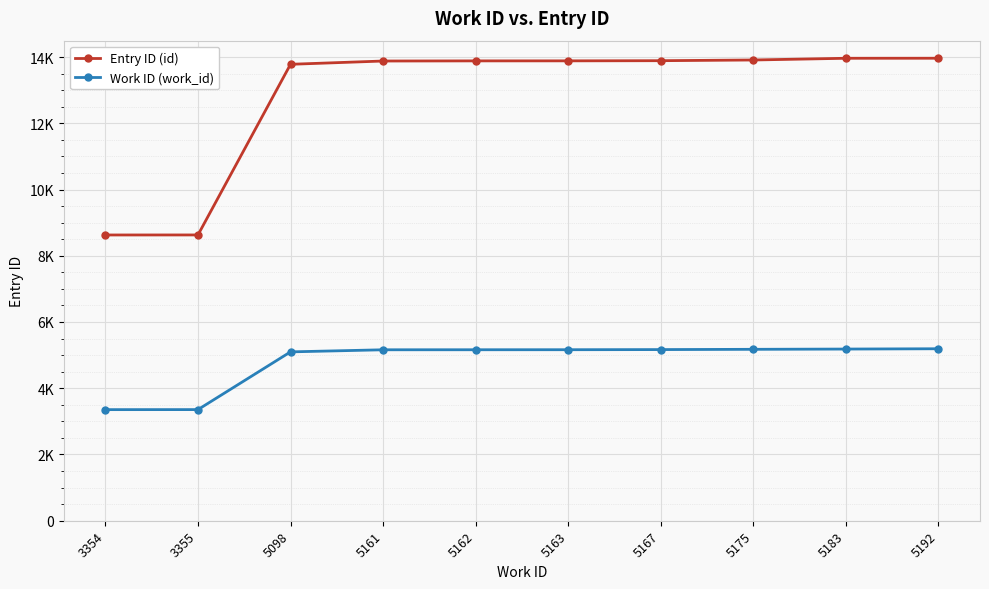

At which category is the sum across all series the highest?

5192